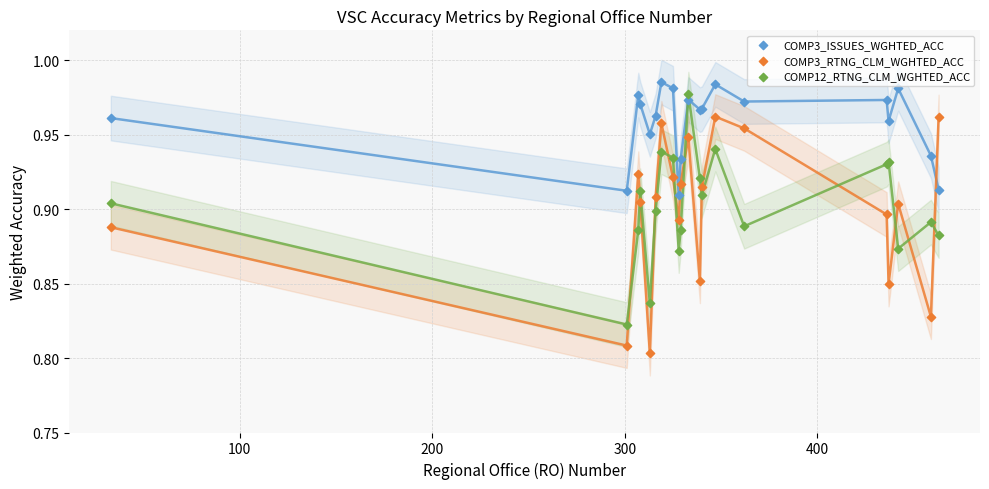

What is the X range (max minus min) for the scatter plot?

430.0